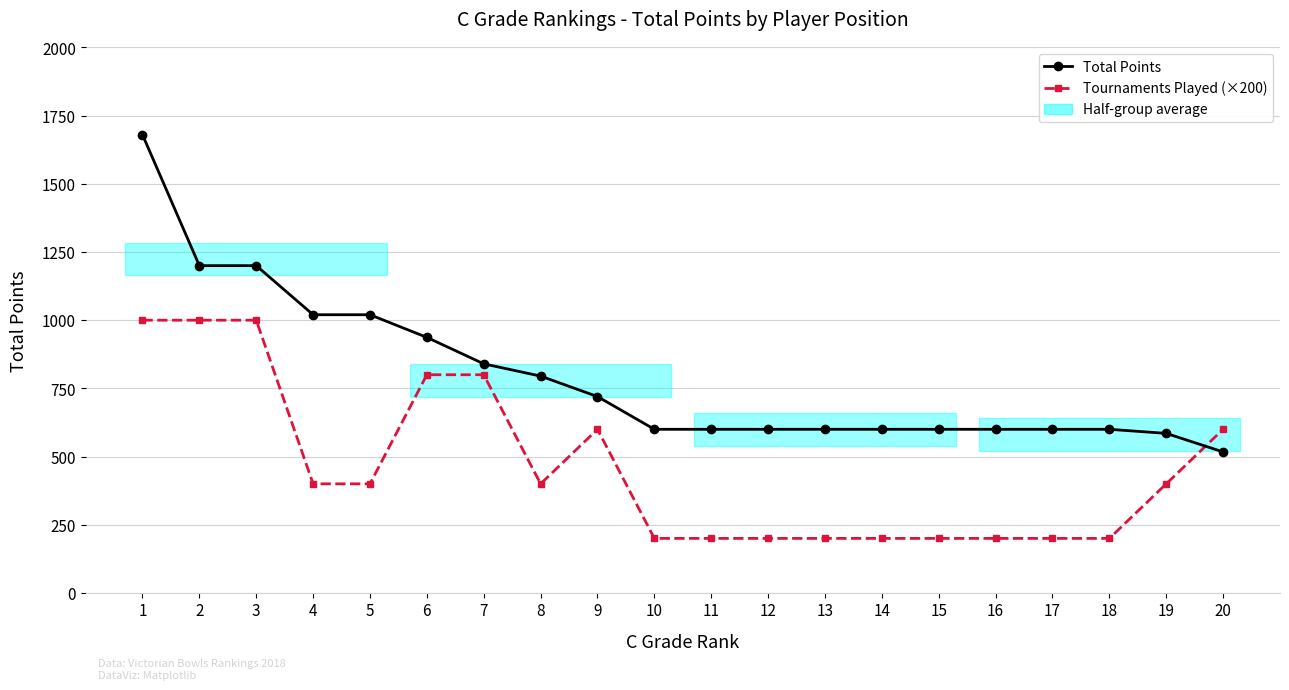

At how many categories does at least one series exceed 1588?

1